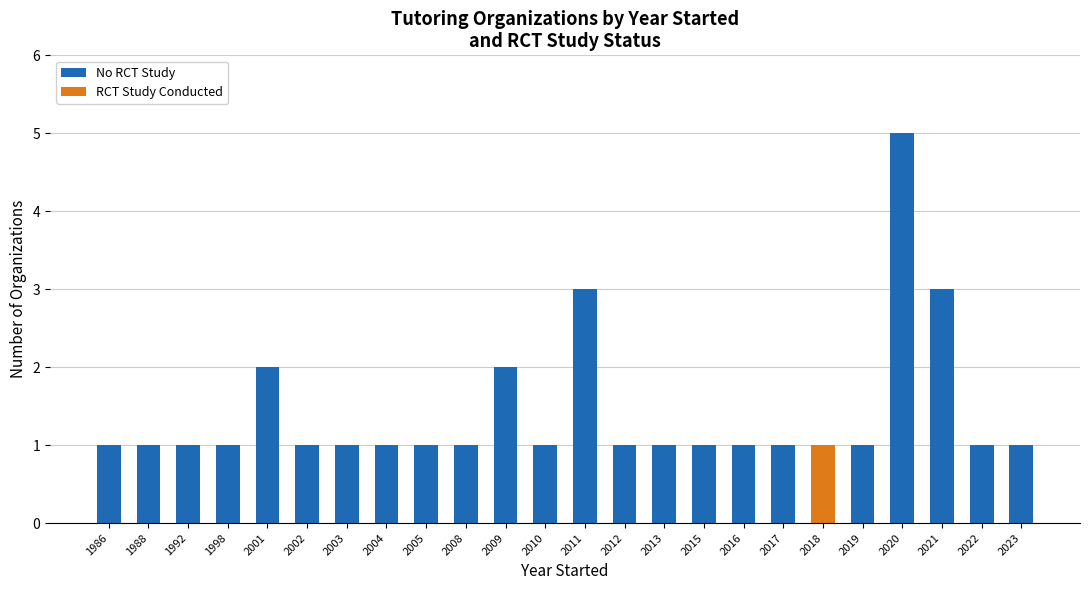

At which category is the sum across all series the highest?

2020